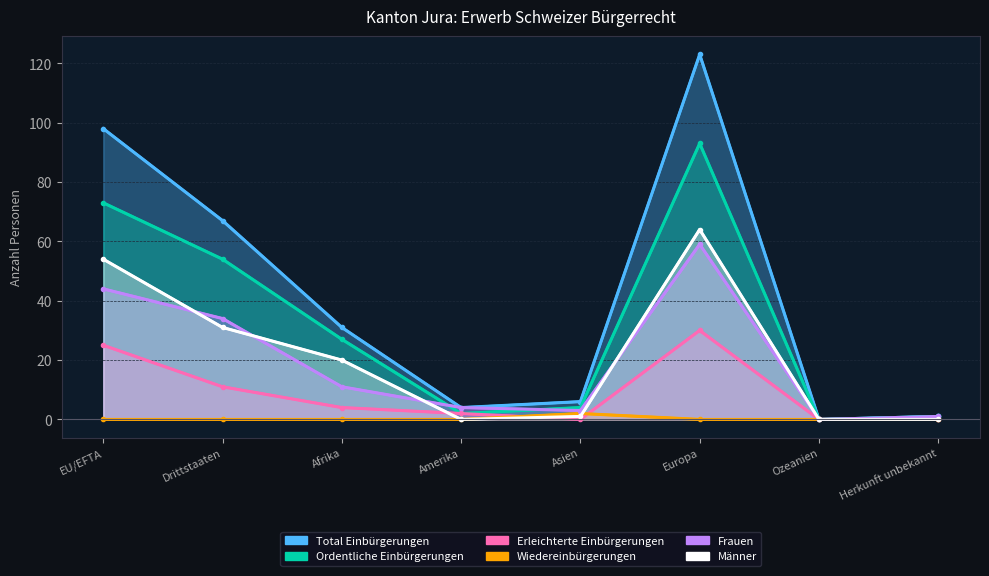

True or false: Frauen has a value of 2 at Amerika.

False